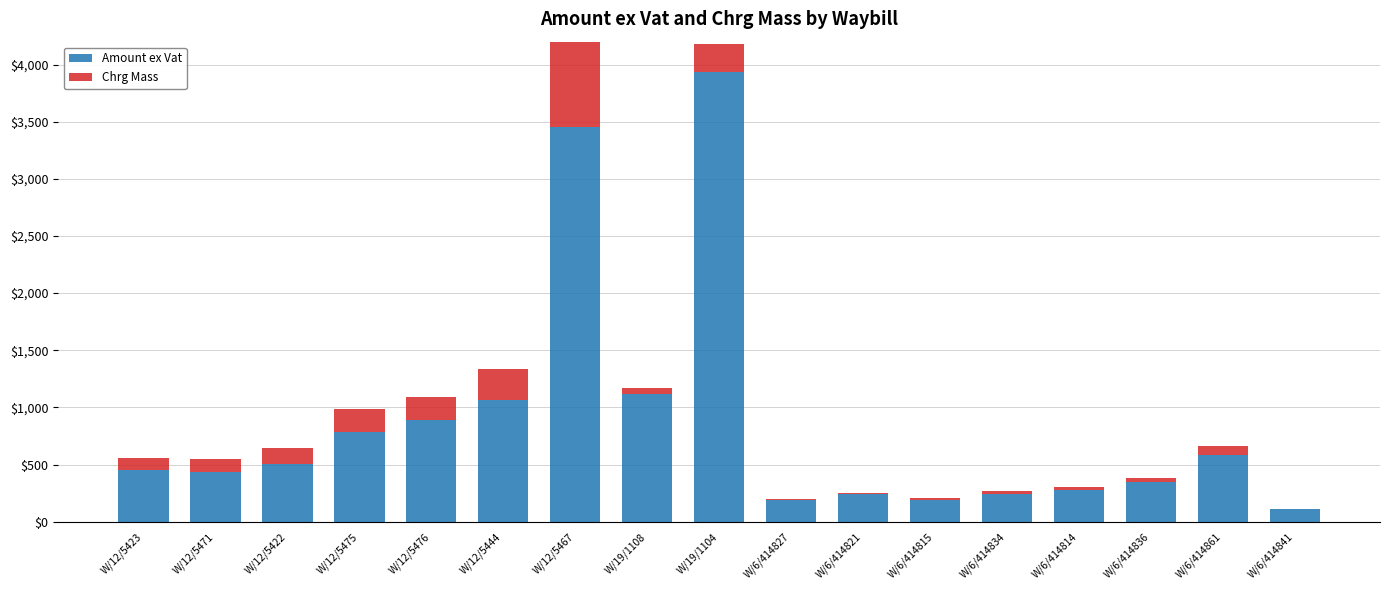

List the labels in order of Chrg Mass value, smallest first.

W/6/414841, W/6/414827, W/6/414821, W/6/414815, W/6/414834, W/6/414814, W/6/414836, W/19/1108, W/6/414861, W/12/5423, W/12/5471, W/12/5422, W/12/5475, W/12/5476, W/19/1104, W/12/5444, W/12/5467